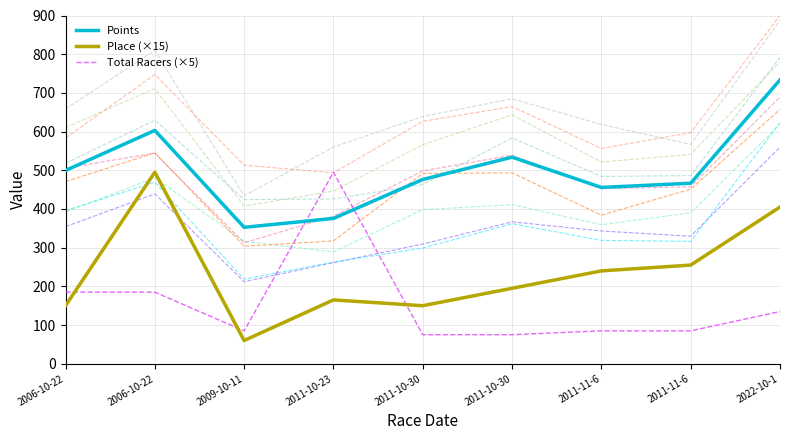

How many interior local valleys does the Total Racers (×5) series have?

1